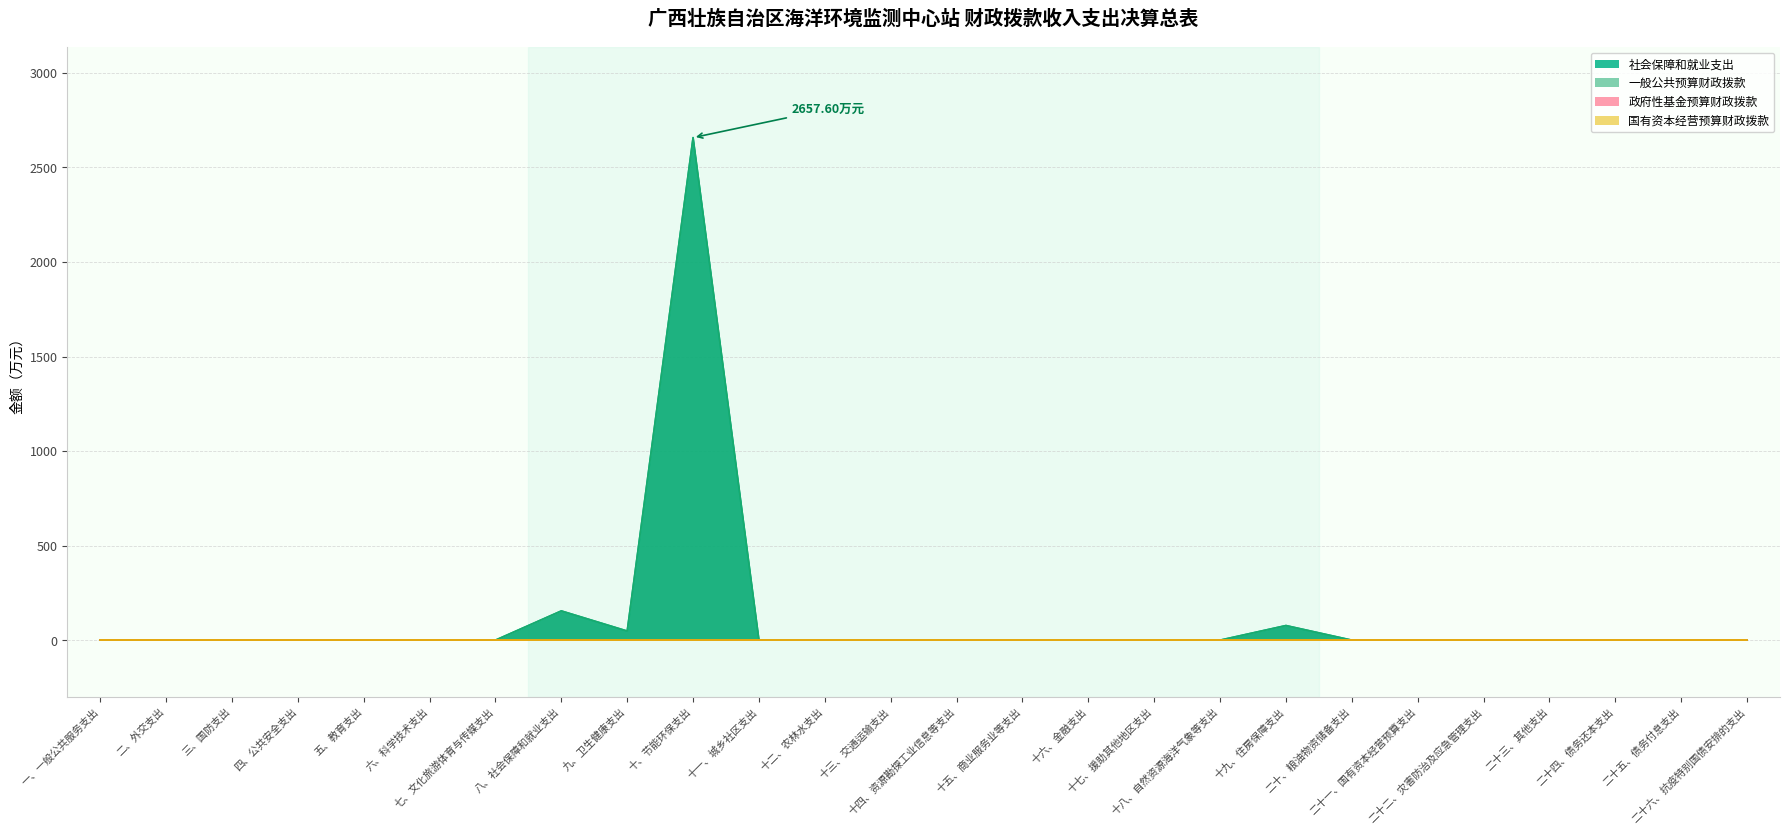

How many data points in 社会保障和就业支出 are above 0?

4